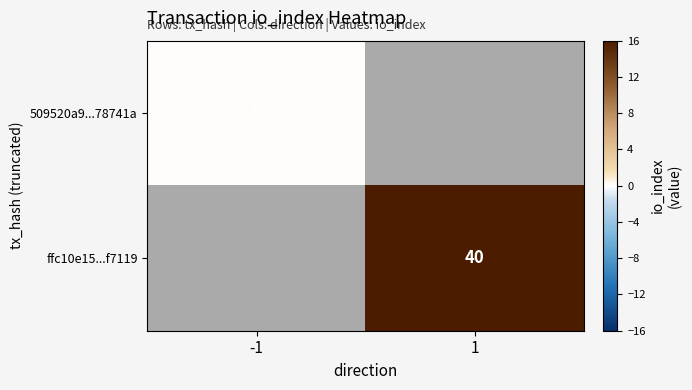

Is the value of 509520a9...78741a at -1 greater than the value of ffc10e15...f7119 at 1?

No